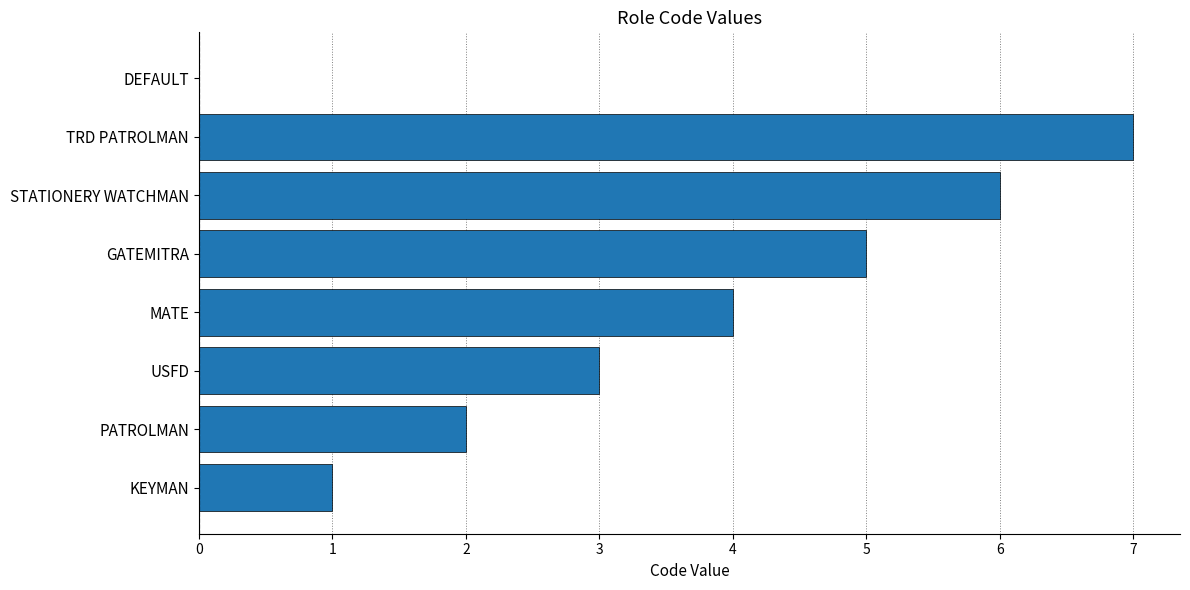

The value at USFD is 3. True or false?

True